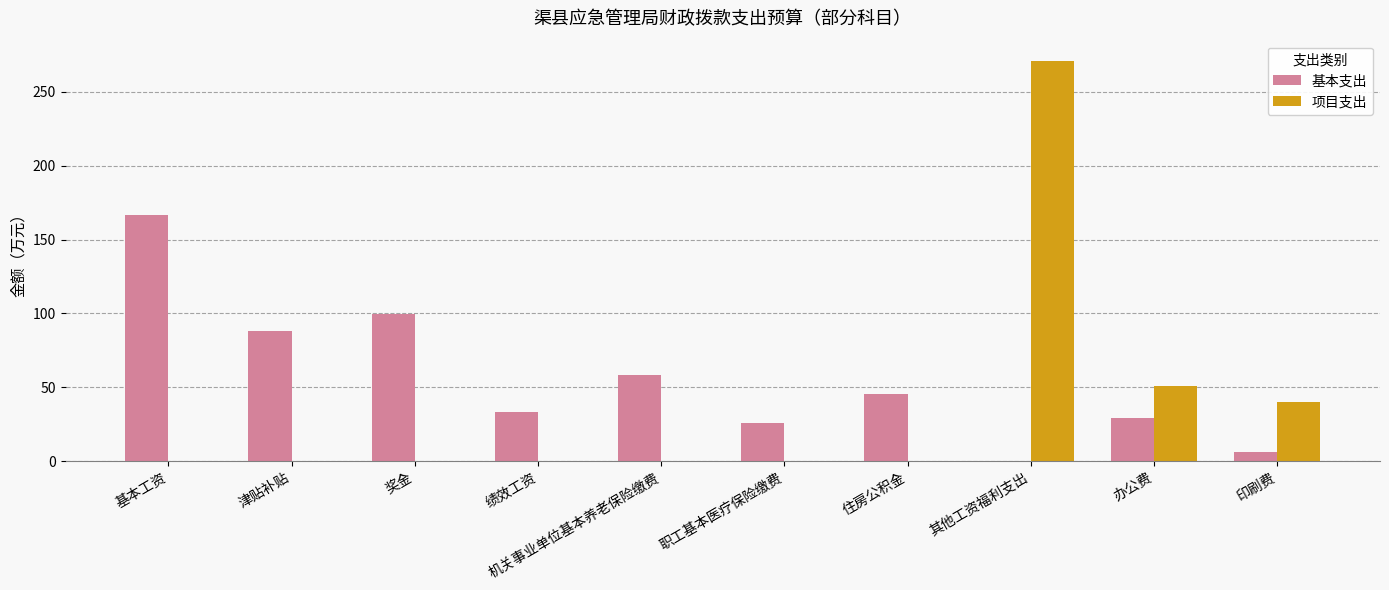

Are the bars grouped side by side (vs. stacked)?

Yes